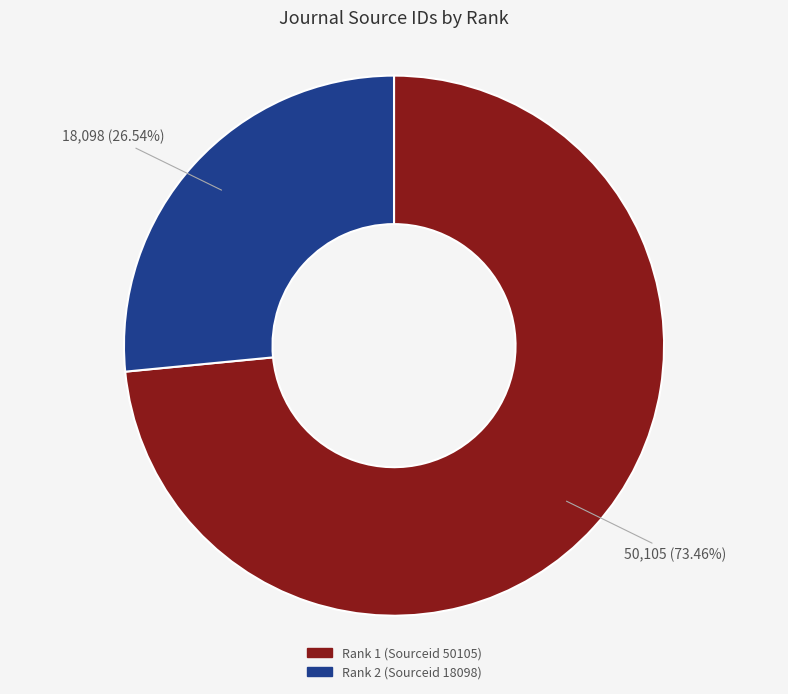

How many segments does this pie chart have?

2